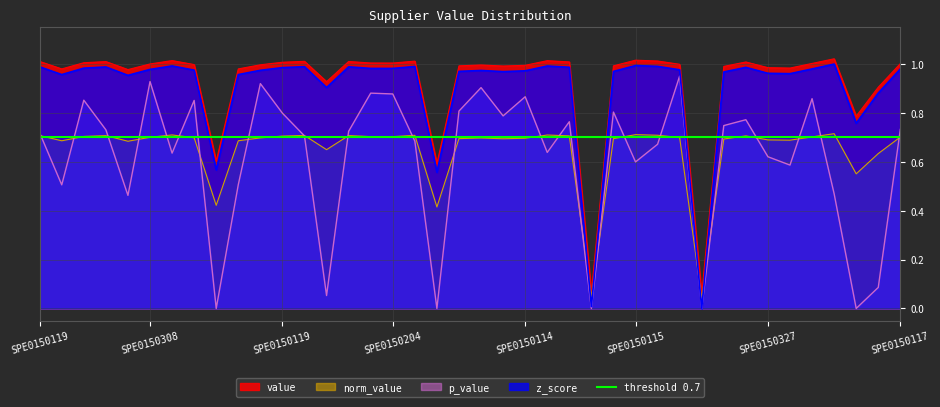

Reading left to right, extract all data points from this chart.

value: 1.0	1.0	1.0	1.0	1.0	1.0	1.0	1.0	0.6	1.0	1.0	1.0	1.0	0.9	1.0	1.0	1.0	1.0	0.6	1.0	1.0	1.0	1.0	1.0	1.0	0.1	1.0	1.0	1.0	1.0	0.1	1.0	1.0	1.0	1.0	1.0	1.0	0.8	0.9	1.0
norm_value: 0.7	0.7	0.7	0.7	0.7	0.7	0.7	0.7	0.4	0.7	0.7	0.7	0.7	0.6	0.7	0.7	0.7	0.7	0.4	0.7	0.7	0.7	0.7	0.7	0.7	0.0	0.7	0.7	0.7	0.7	0.0	0.7	0.7	0.7	0.7	0.7	0.7	0.6	0.6	0.7
z_score: 1.0	1.0	1.0	1.0	1.0	1.0	1.0	1.0	0.6	1.0	1.0	1.0	1.0	0.9	1.0	1.0	1.0	1.0	0.6	1.0	1.0	1.0	1.0	1.0	1.0	0.0	1.0	1.0	1.0	1.0	0.0	1.0	1.0	1.0	1.0	1.0	1.0	0.8	0.9	1.0
p_value: 0.7	0.5	0.9	0.7	0.5	0.9	0.6	0.9	0.0	0.5	0.9	0.8	0.7	0.1	0.7	0.9	0.9	0.7	0.0	0.8	0.9	0.8	0.9	0.6	0.8	0.0	0.8	0.6	0.7	1.0	0.0	0.7	0.8	0.6	0.6	0.9	0.5	0.0	0.1	0.7